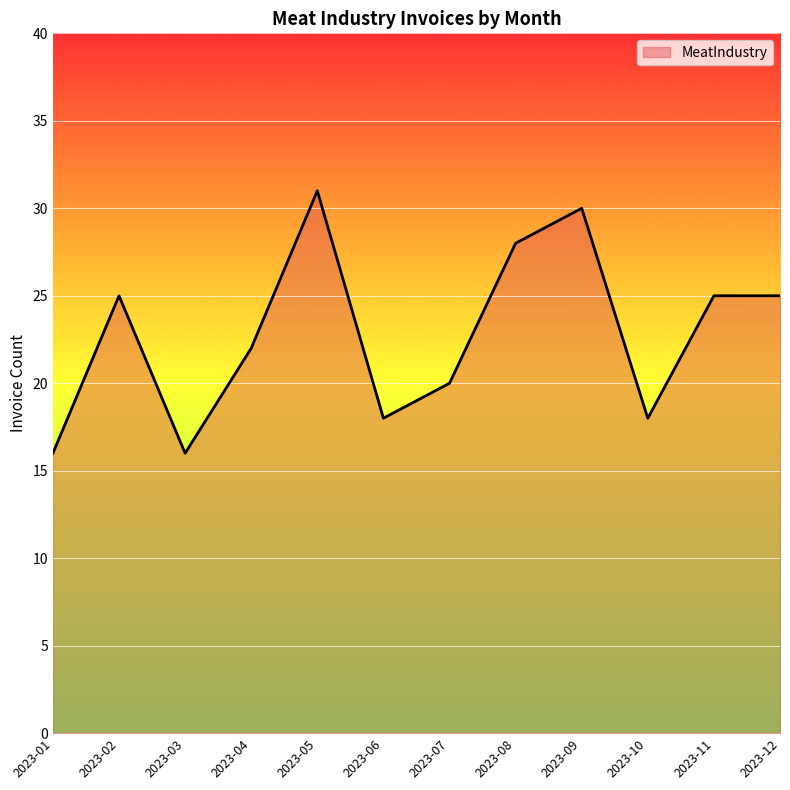

What is the difference between the values at 2023-01 and 2023-05?

15